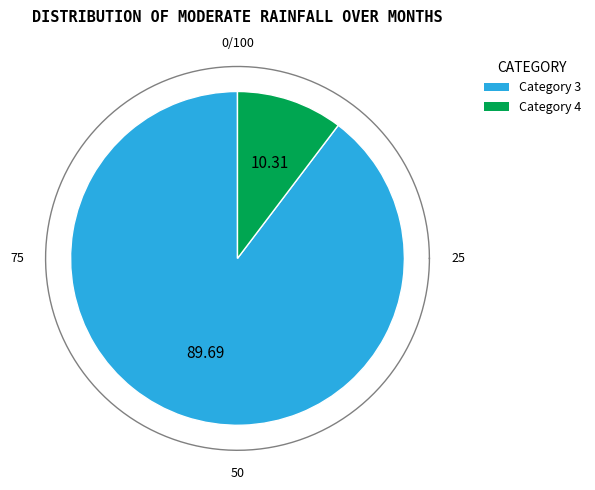

How many slices are in this pie chart?

2